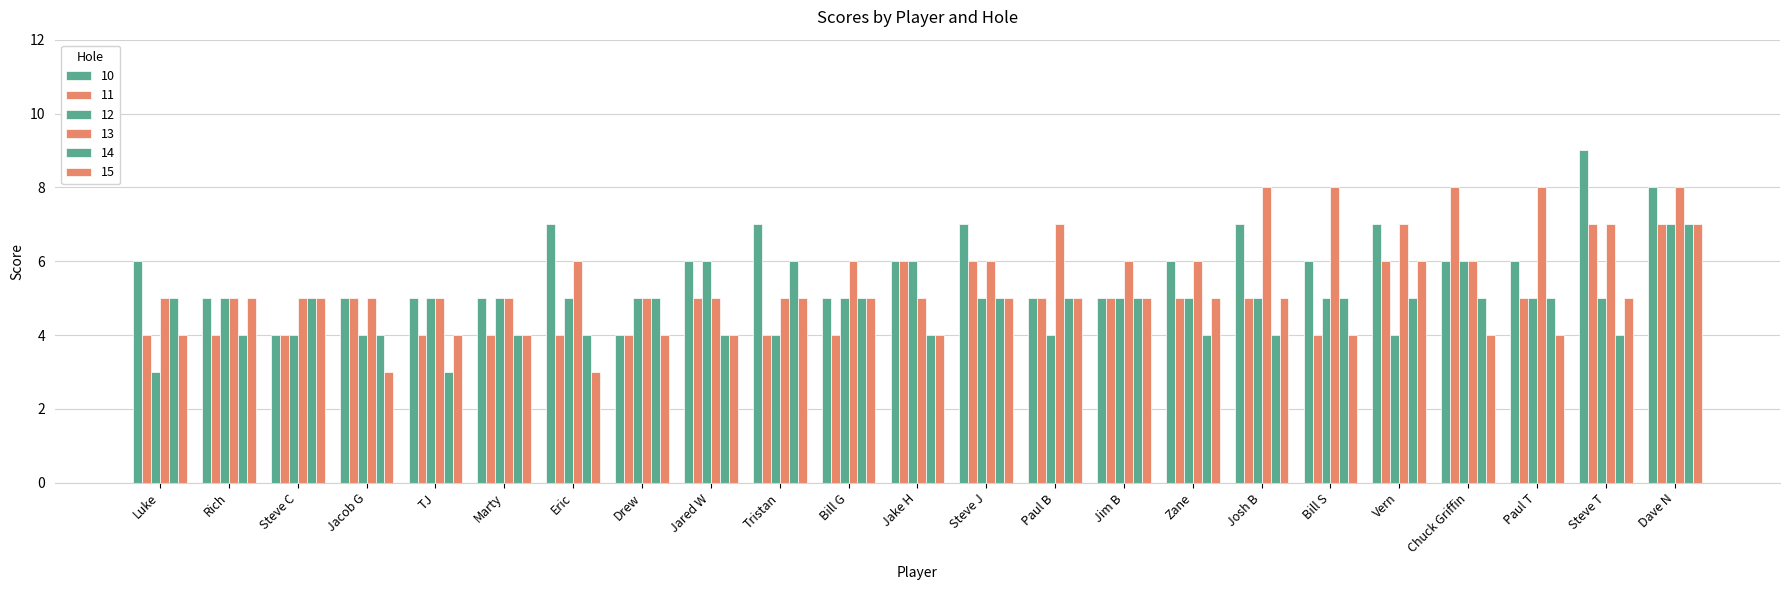

Count the 15 values in the range 4 to 5.

19